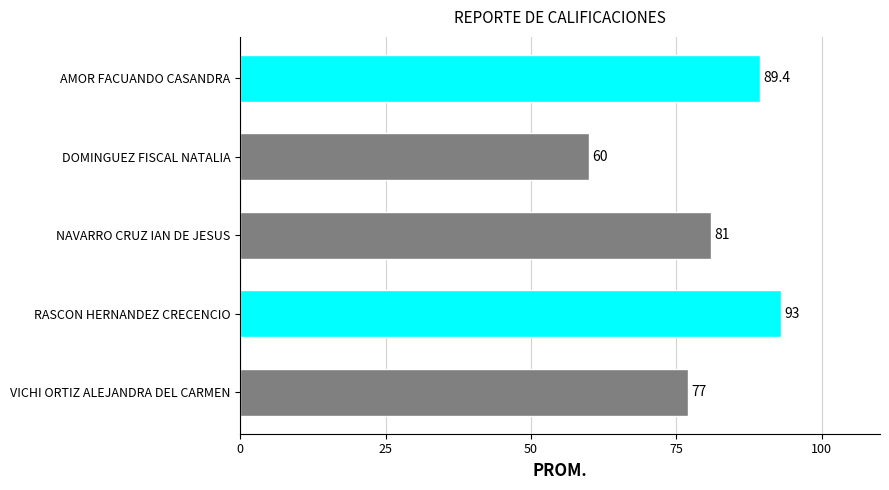

The value at DOMINGUEZ FISCAL NATALIA is 100.5. True or false?

False